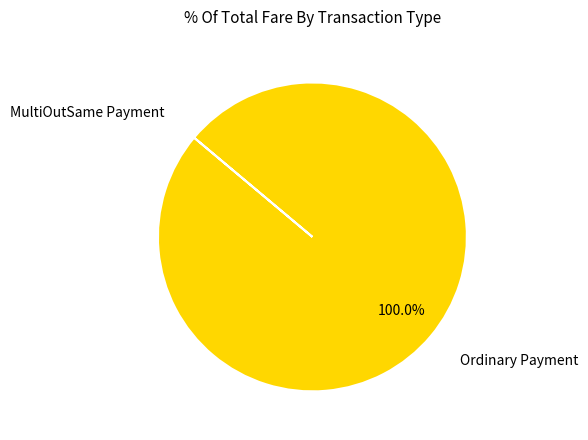

Is there any slice that represents more than half of the pie?

Yes